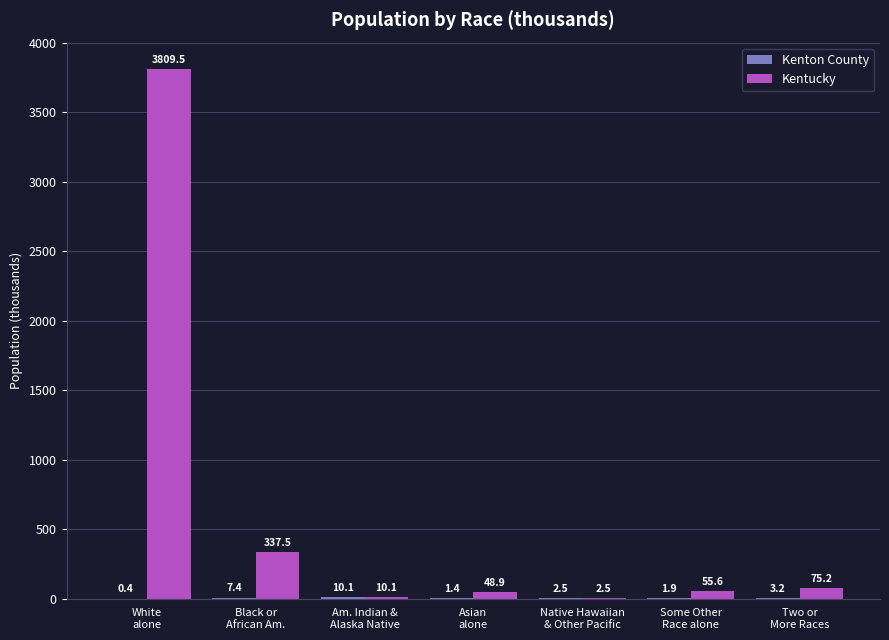

What is the maximum value shown in the chart?

3809.5